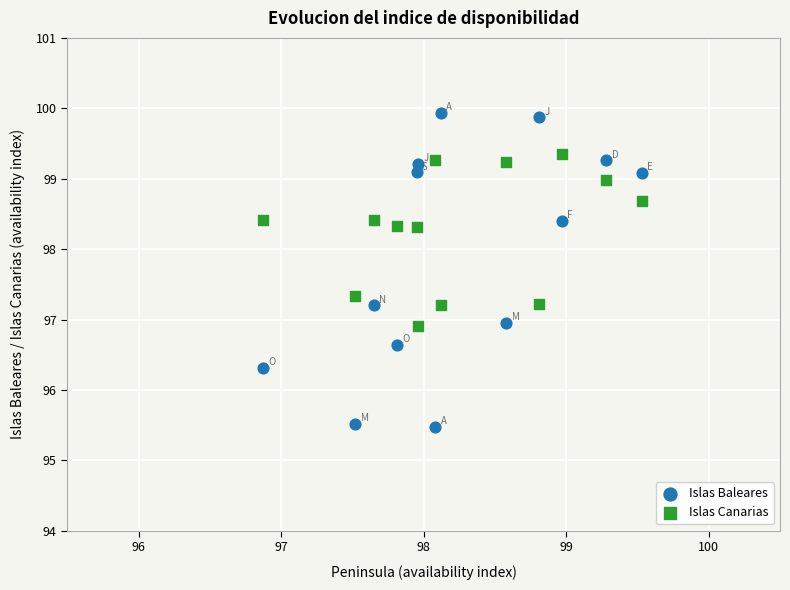

Which series contains the lowest Y value?

Islas Baleares